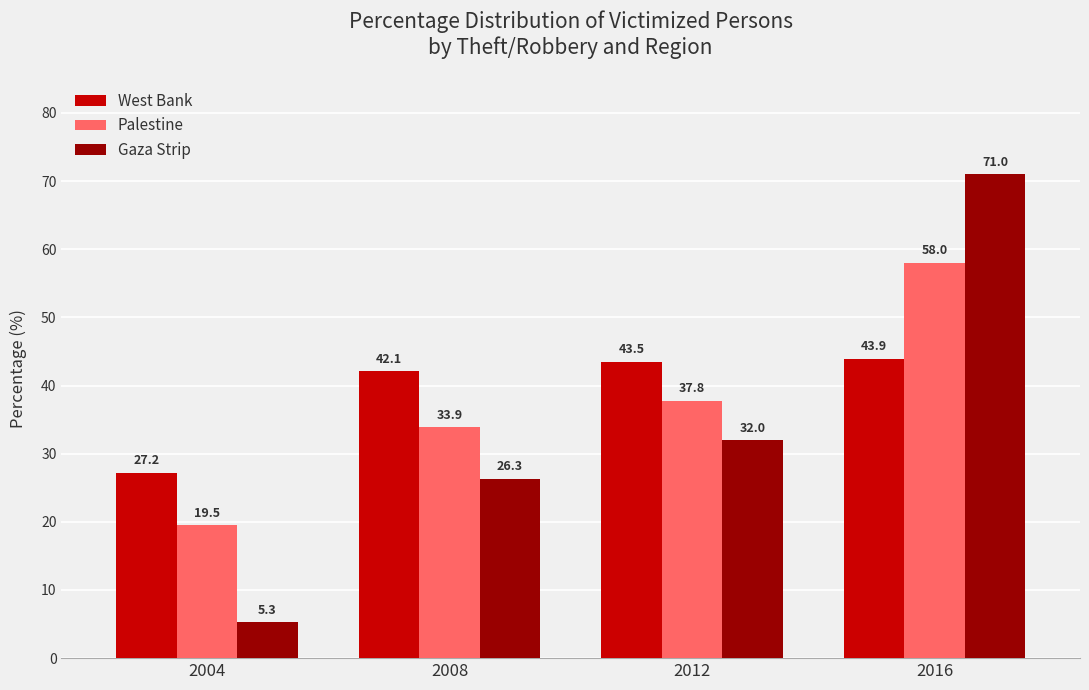

Reading left to right, what are all the values shown in this chart?

West Bank: 2004=27.2	2008=42.1	2012=43.5	2016=43.9
Palestine: 2004=19.5	2008=33.9	2012=37.8	2016=58.0
Gaza Strip: 2004=5.3	2008=26.3	2012=32.0	2016=71.0